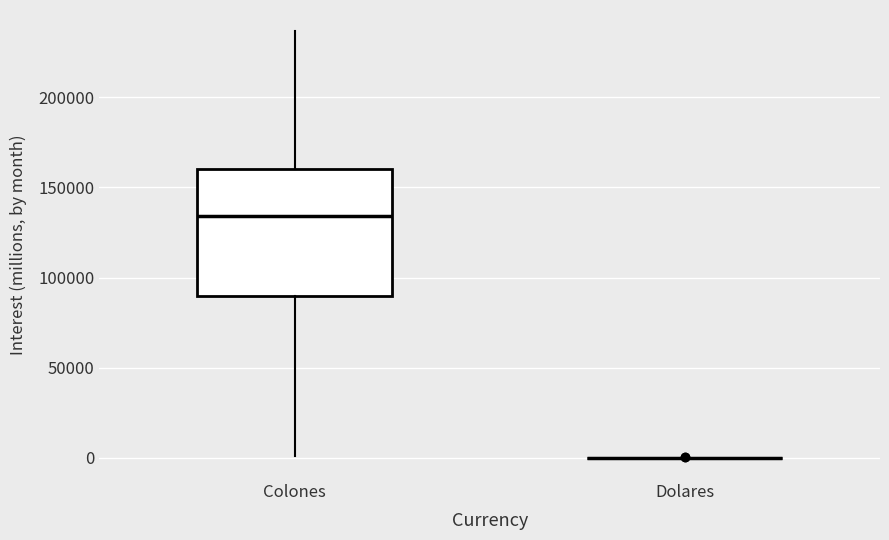

Reading left to right, transcribe this box plot: for each box, give where its median line is, the range the box spans, and where its two whiskers end, as read against the y-axis. The values are not printed on the chart, so give them approximately, as read against the axis.

Colones: median 135000, box 90000 to 160000, whiskers 0 to 235000
Dolares: box collapsed to a line at 0, whiskers 0 to 0